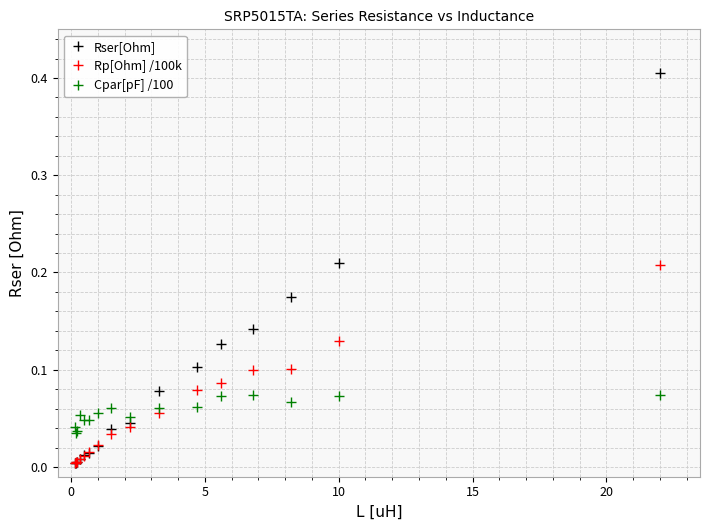

Which series has the largest range (max minus min)?

Rser[Ohm]